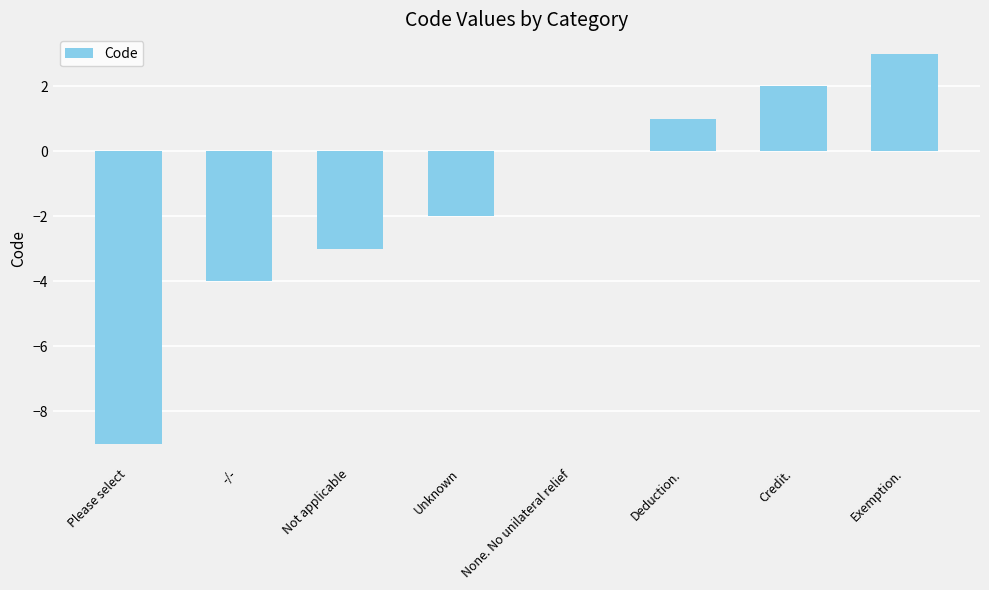

What is the change in value from Please select to -/-?

+5